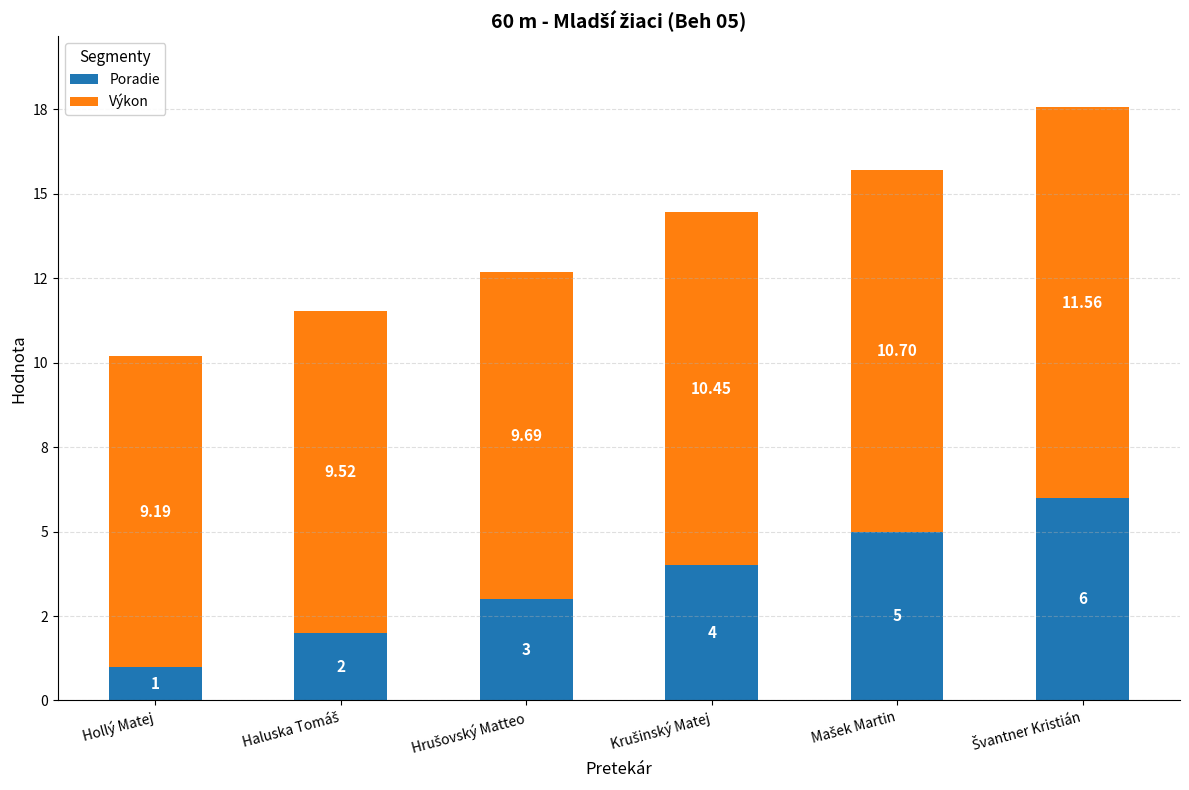

Which series has the largest total across all categories?

Výkon